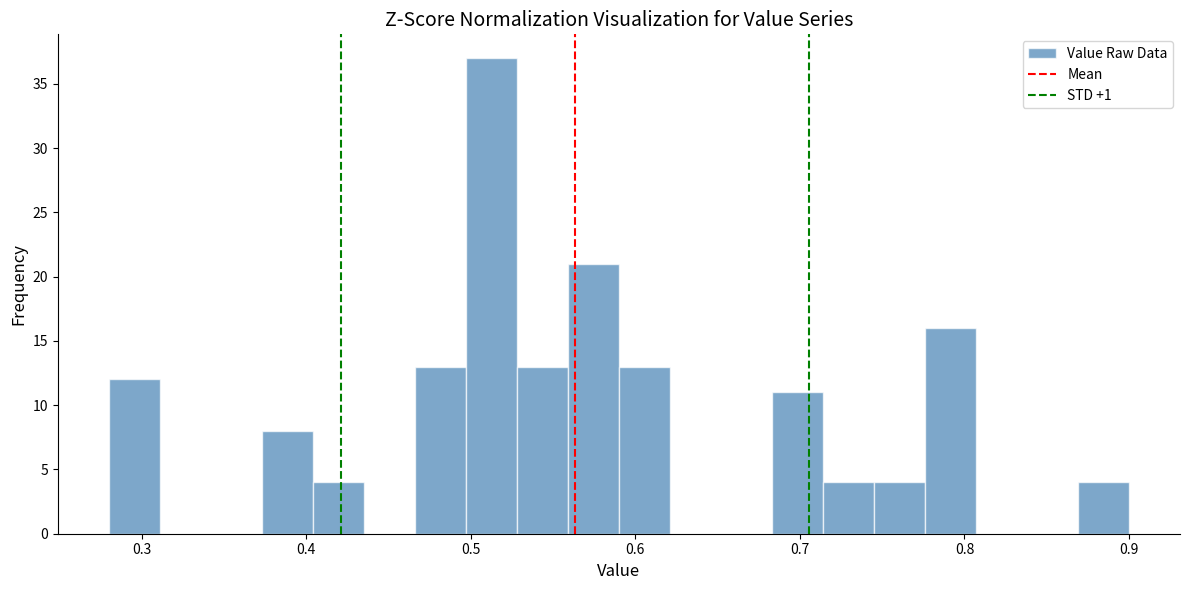

Around what value on the x-axis is the tallest bar? Give the approximate position of its centre, as read against the axis.

0.51